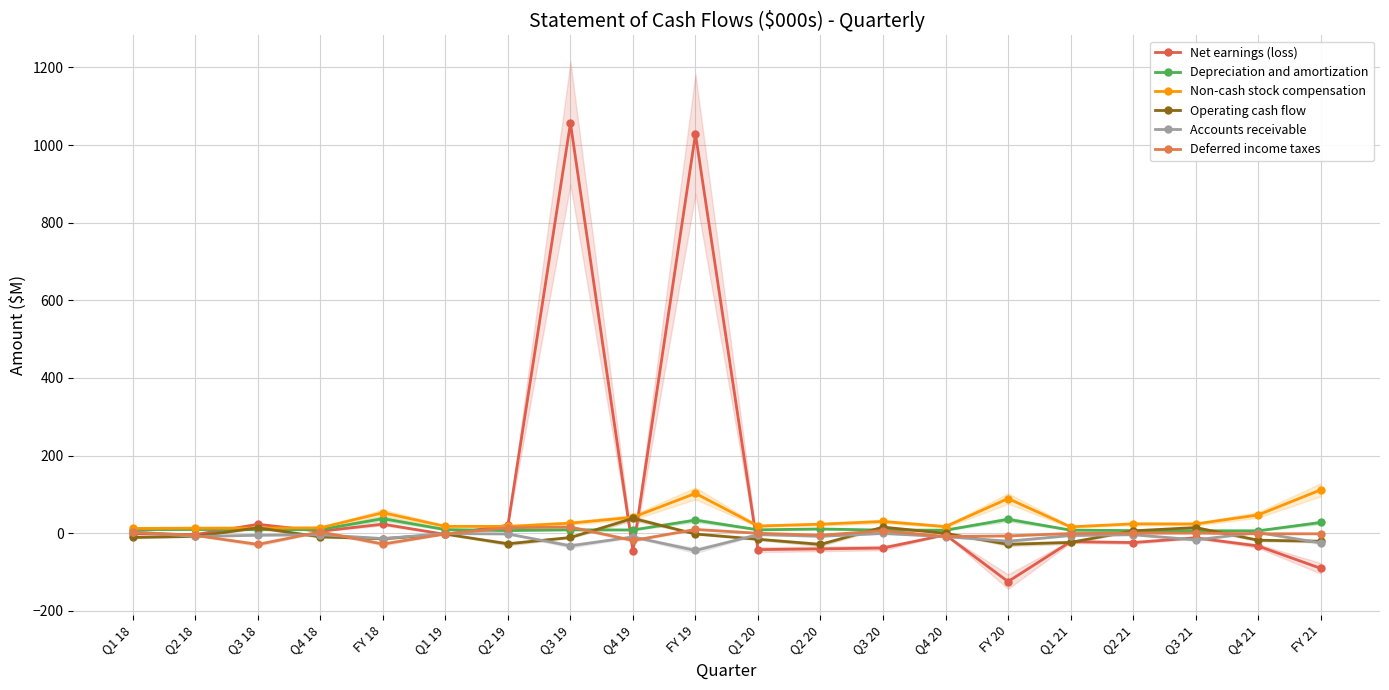

Which has a higher value, Q4 18 or Q2 19?

Q2 19